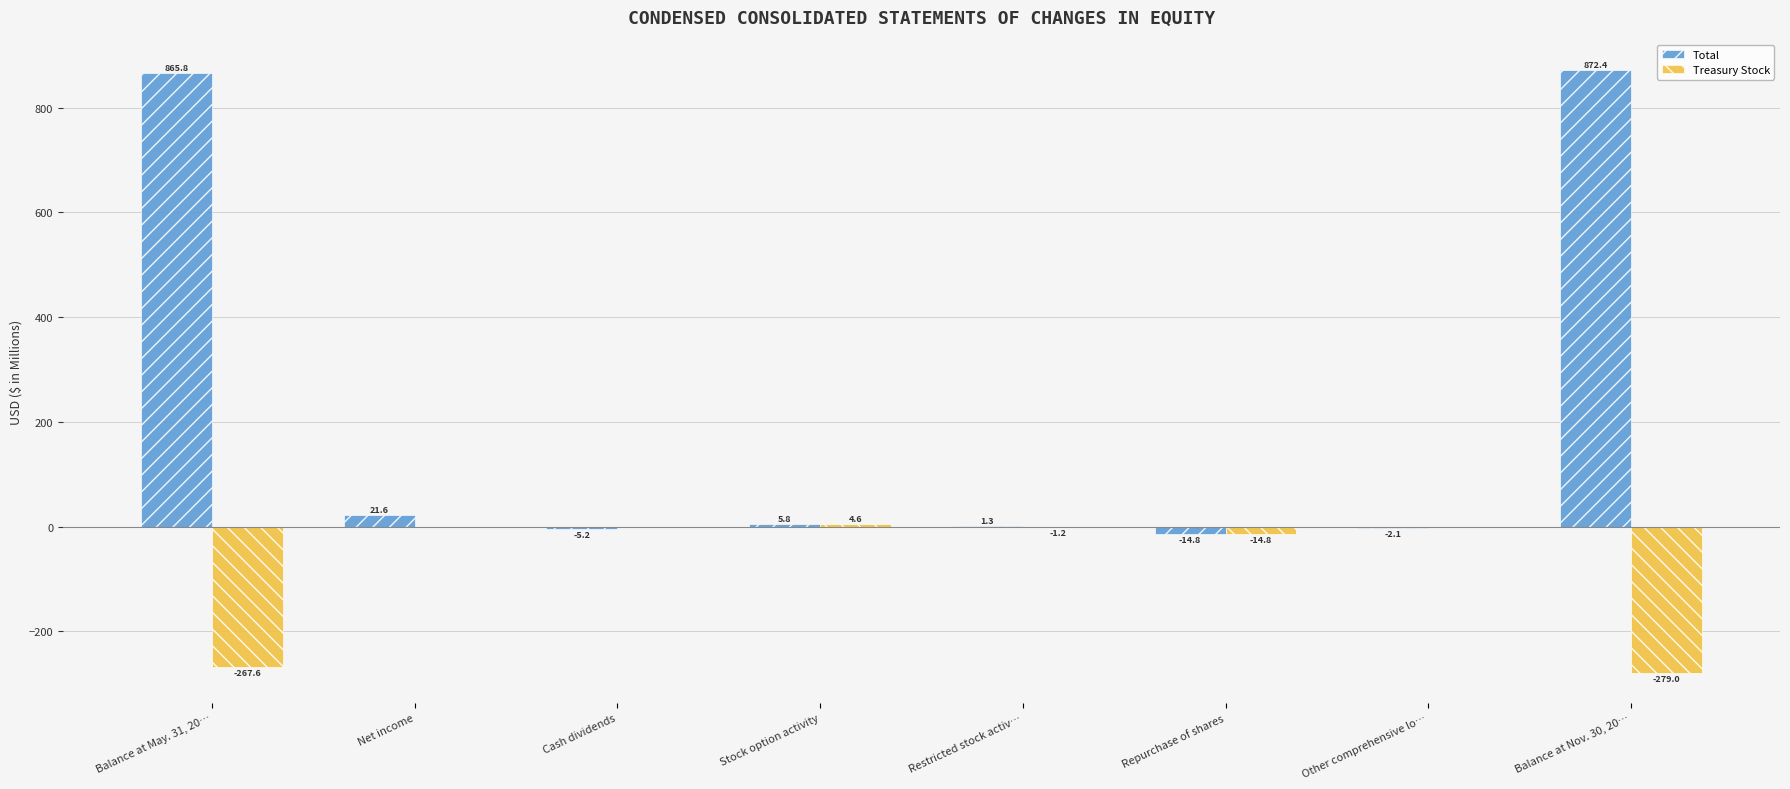

At which category is the sum across all series the highest?

Balance at May. 31, 20…